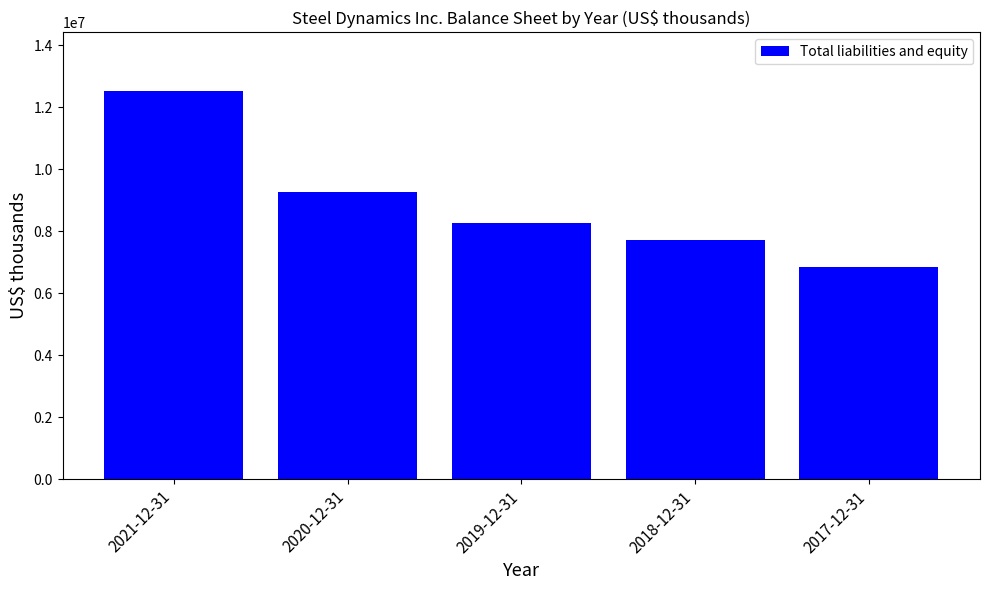

The chart shows a value of 12531234 at 2021-12-31. True or false?

True